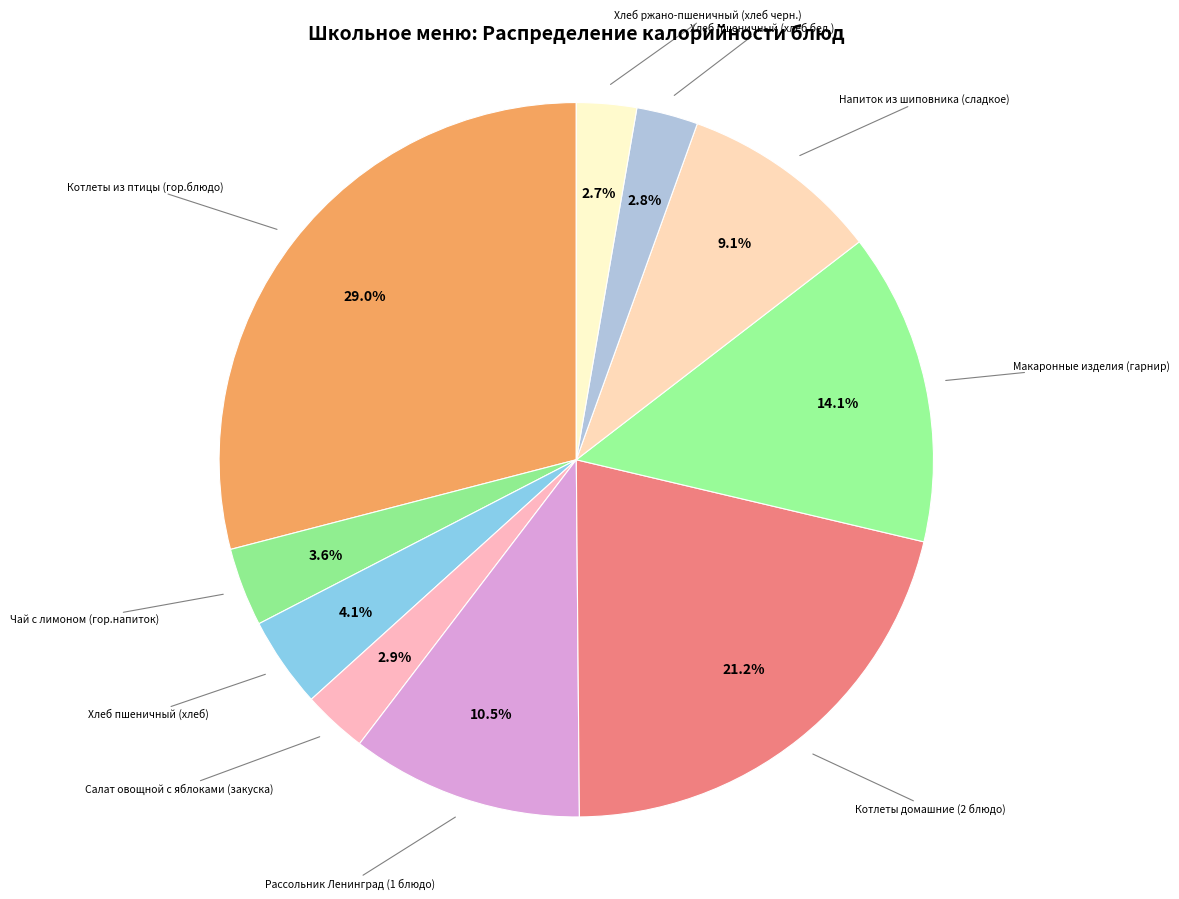

How many slices are in this pie chart?

10